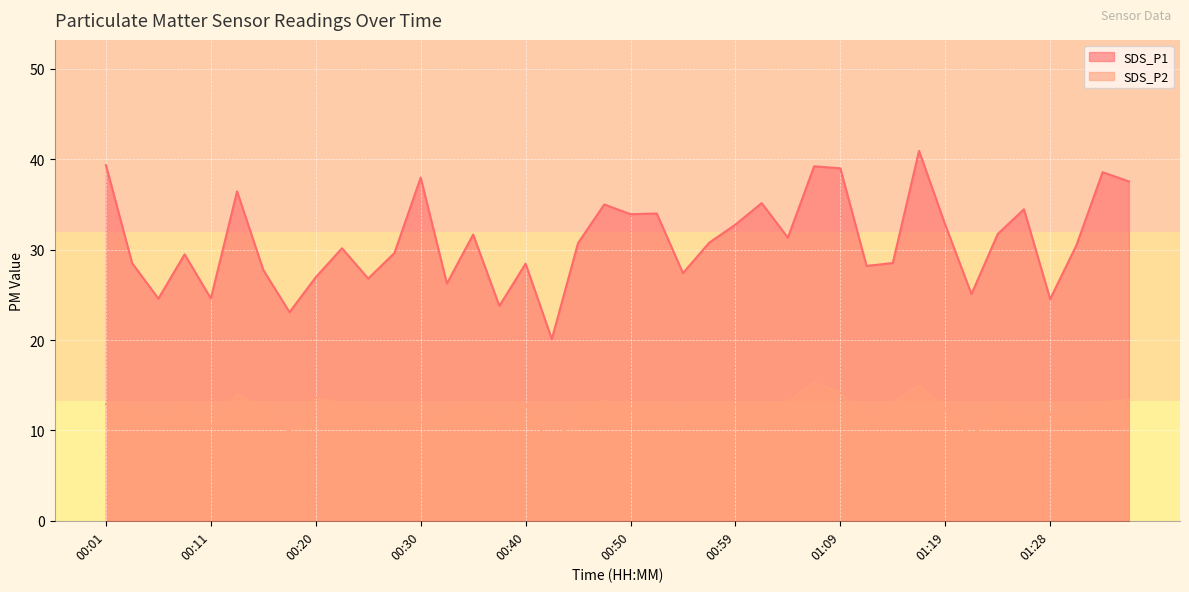

Reading left to right, what are all the values shown in this chart?

SDS_P1: 00:01=39.4	00:03=28.5	00:06=24.6	00:08=29.5	00:11=24.6	00:13=36.5	00:15=27.8	00:18=23.1	00:20=26.9	00:23=30.1	00:25=26.8	00:28=29.6	00:30=38.0	00:32=26.2	00:35=31.7	00:37=23.8	00:40=28.4	00:42=20.1	00:45=30.7	00:47=35.0	00:50=33.9	00:52=34.0	00:54=27.4	00:57=30.8	00:59=32.8	01:02=35.1	01:04=31.3	01:06=39.2	01:09=39.0	01:11=28.2	01:14=28.5	01:16=40.9	01:19=32.8	01:21=25.1	01:23=31.7	01:26=34.5	01:28=24.5	01:31=30.5	01:33=38.6	01:36=37.5
SDS_P2: 00:01=12.9	00:03=12.2	00:06=11.0	00:08=12.6	00:11=10.4	00:13=14.0	00:15=12.2	00:18=9.9	00:20=13.6	00:23=12.9	00:25=12.4	00:28=12.1	00:30=10.9	00:32=11.6	00:35=13.2	00:37=10.5	00:40=12.9	00:42=8.1	00:45=12.2	00:47=13.3	00:50=12.3	00:52=12.7	00:54=12.0	00:57=12.8	00:59=12.8	01:02=12.9	01:04=13.1	01:06=15.2	01:09=14.2	01:11=11.3	01:14=13.1	01:16=15.0	01:19=12.4	01:21=9.2	01:23=12.6	01:26=11.5	01:28=11.8	01:31=10.7	01:33=13.1	01:36=13.4